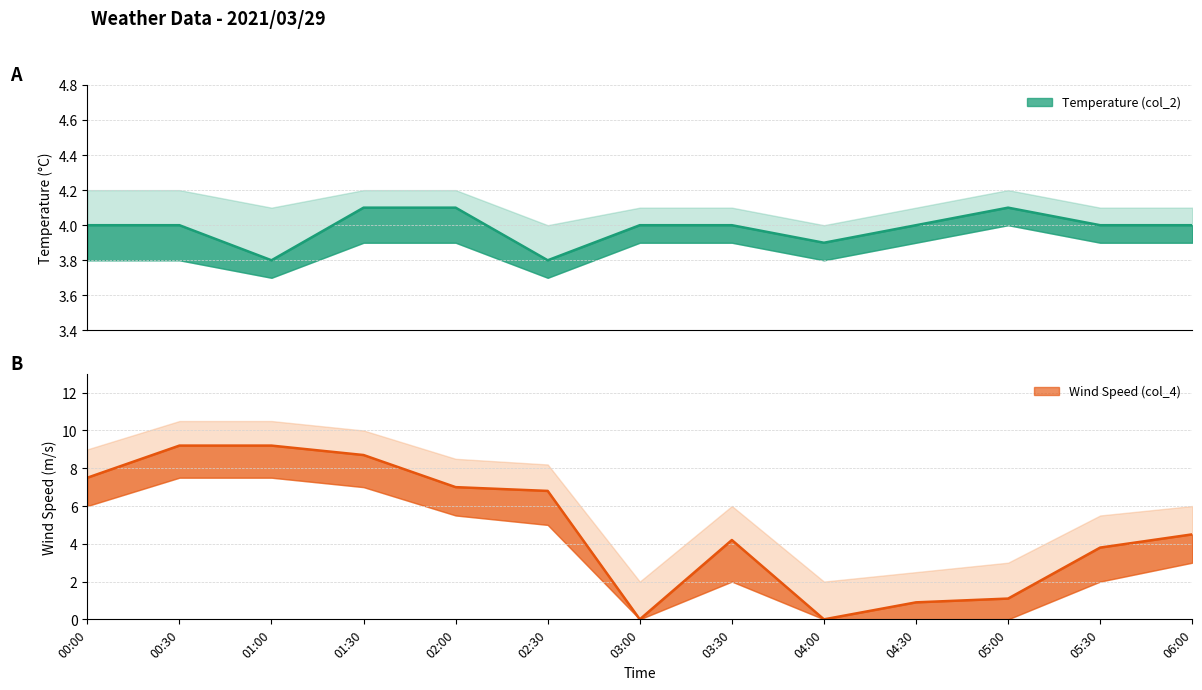

What is the sum of all Temperature (col_2) values?

51.8